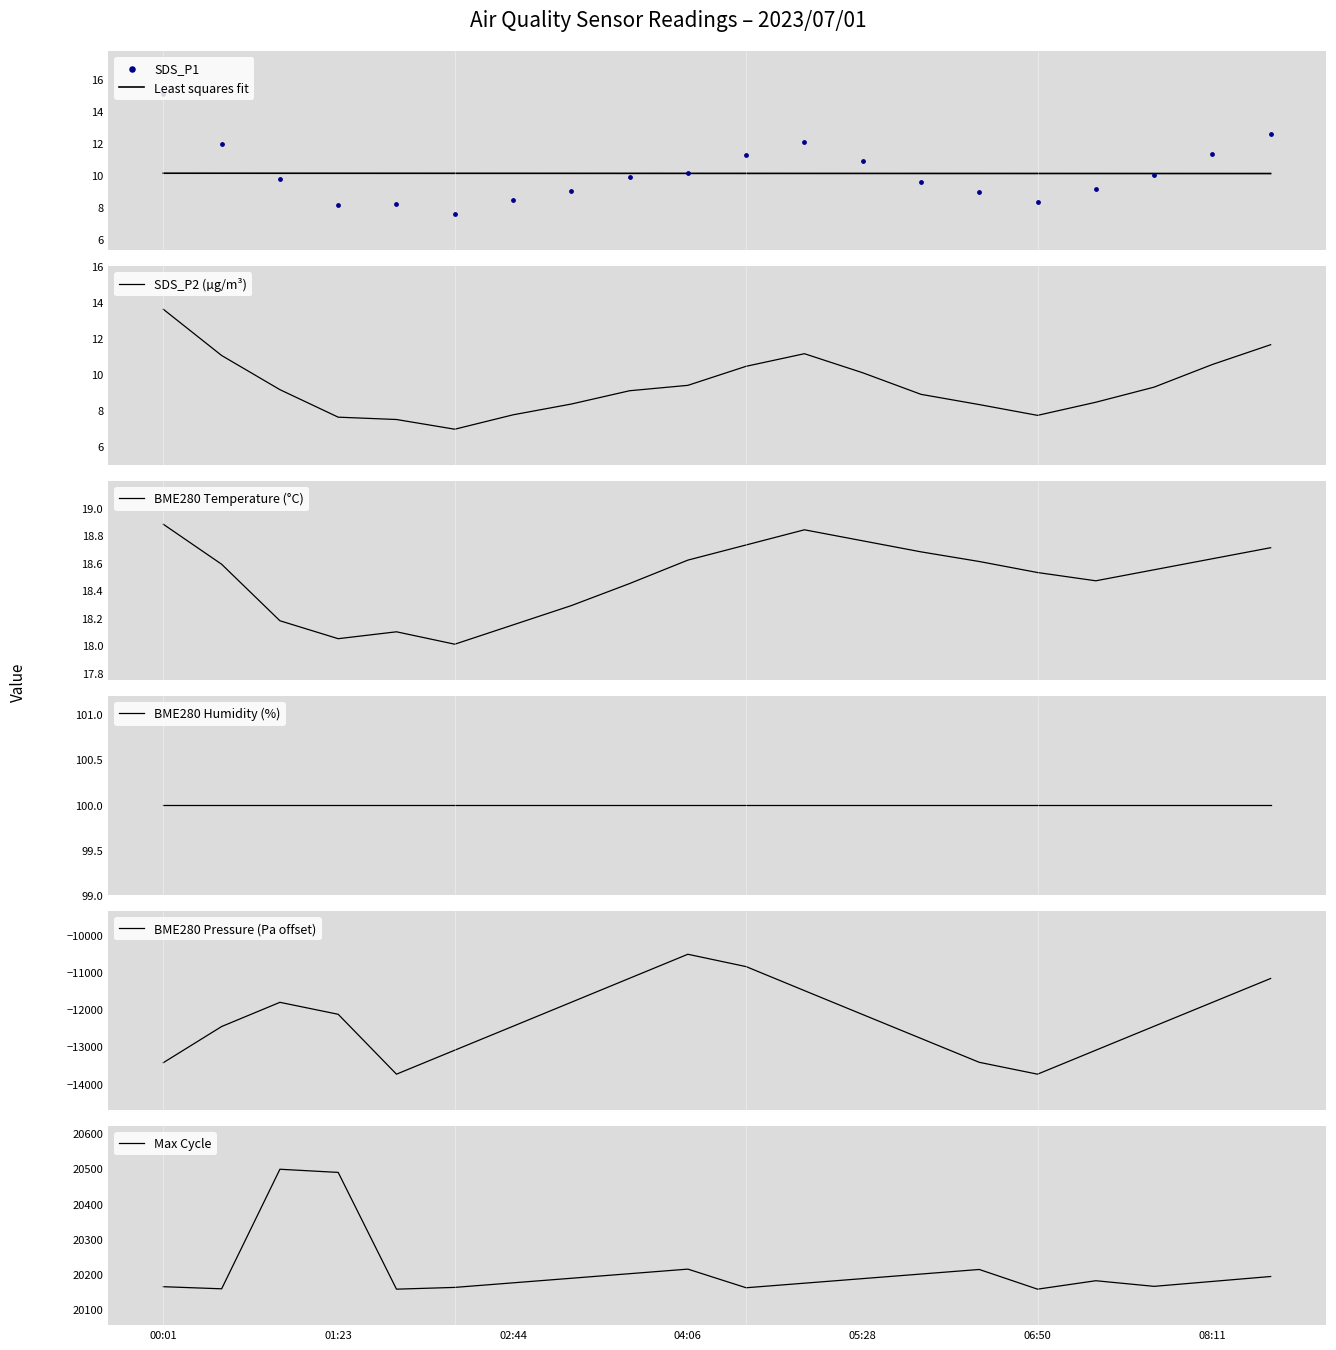

Which series contains the lowest Y value?

BME280_pressure